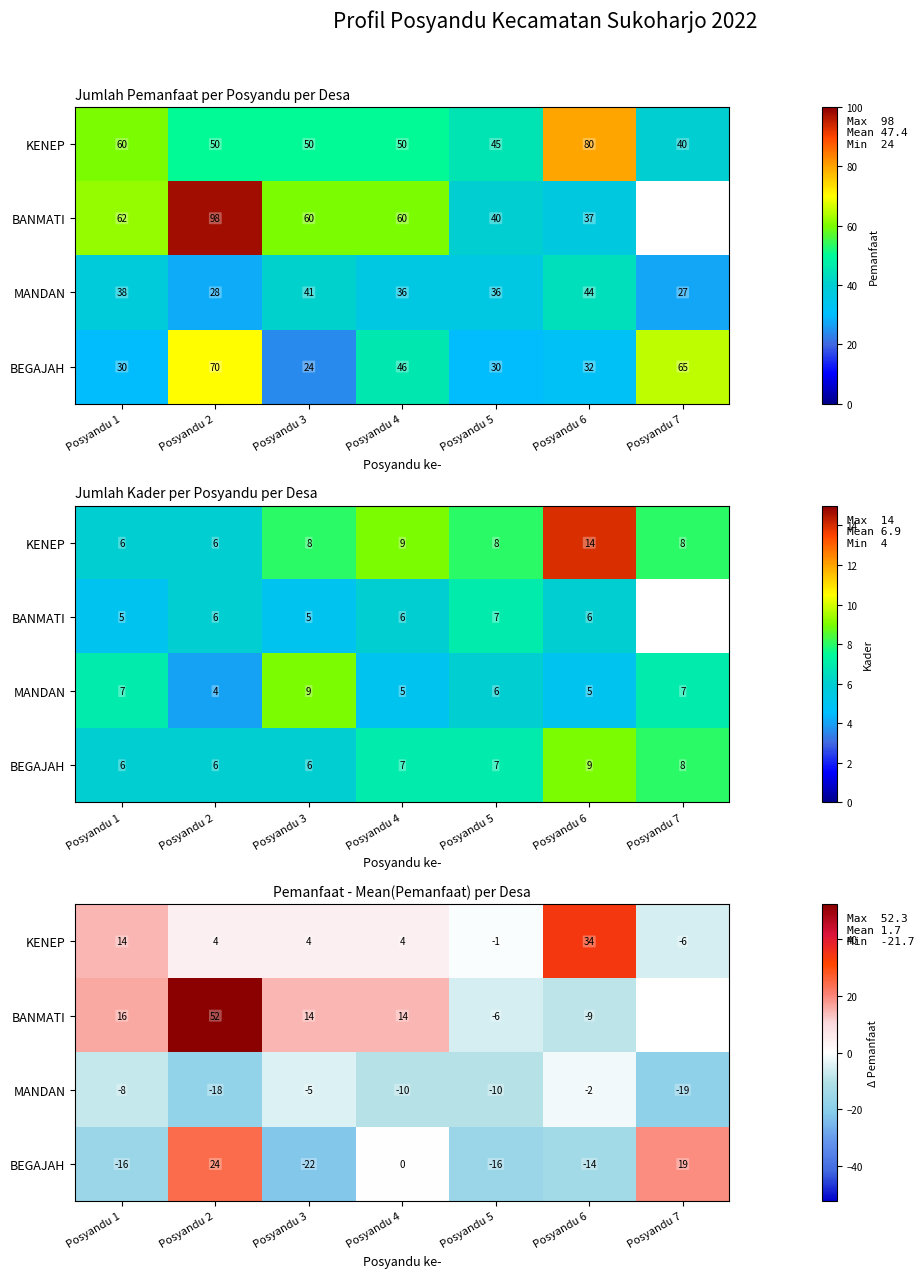

At which label does MANDAN reach its minimum?

Posyandu 7